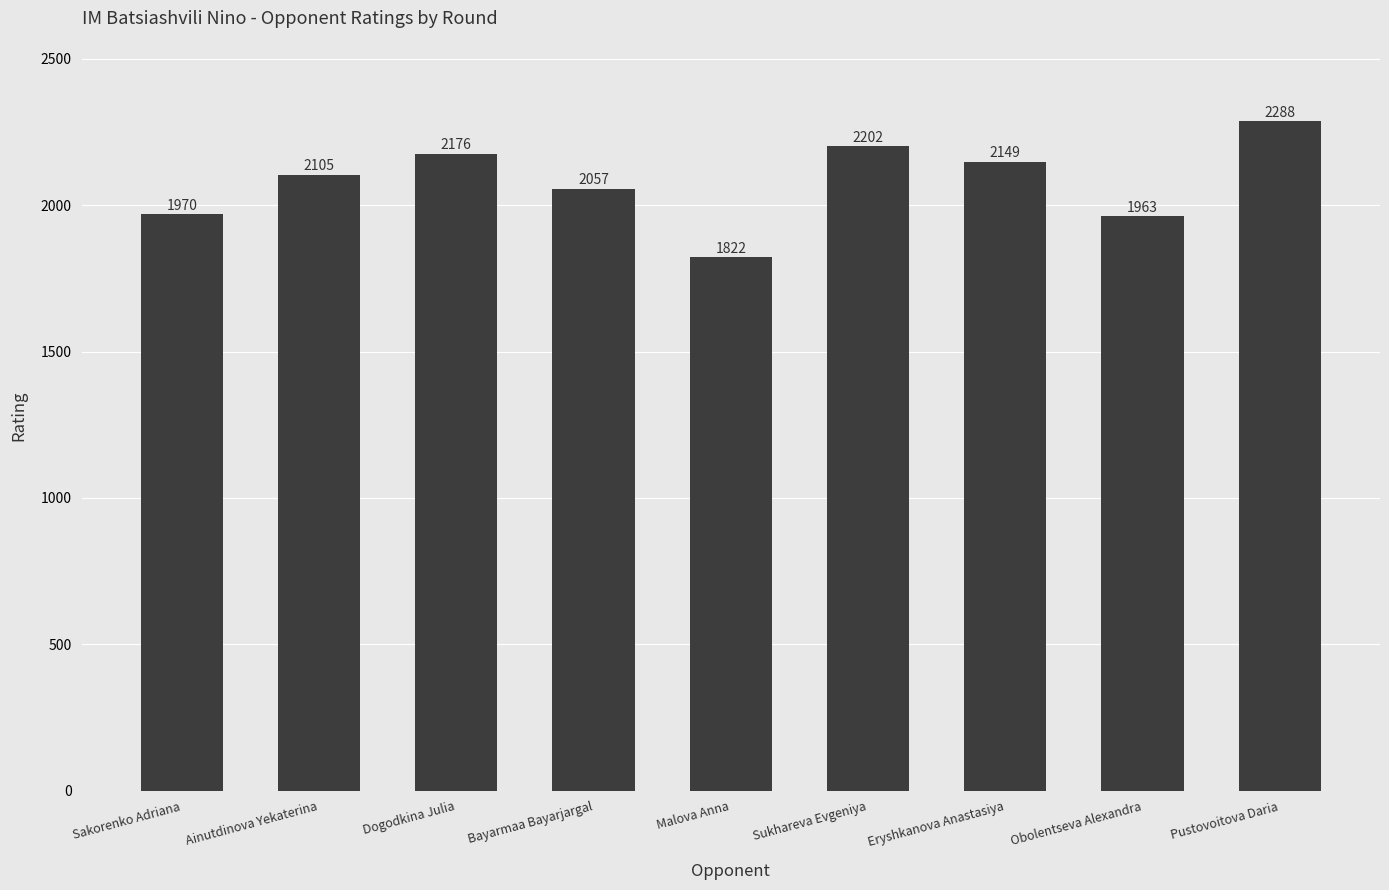

Where is the data nearest to the value 2055?

Bayarmaa Bayarjargal